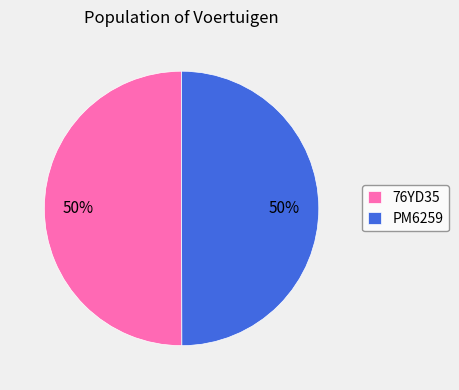

What is the ratio of the value at PM6259 to the value at 76YD35?

1.0